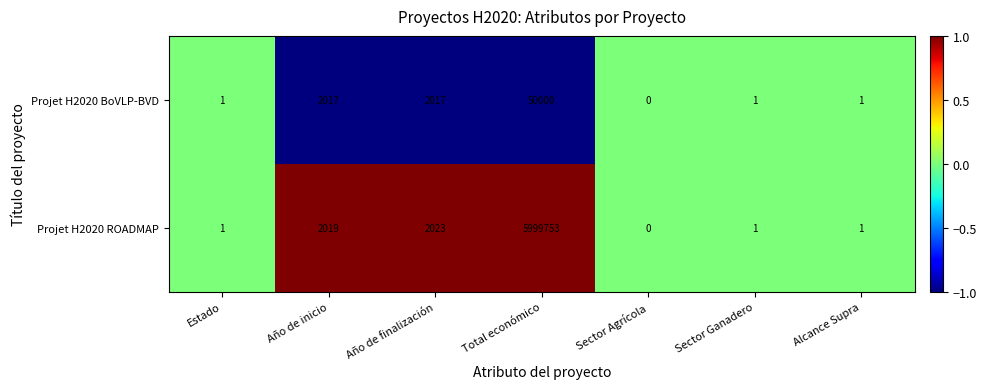

Where is Projet H2020 ROADMAP nearest to the value 2999876?

Año de finalización